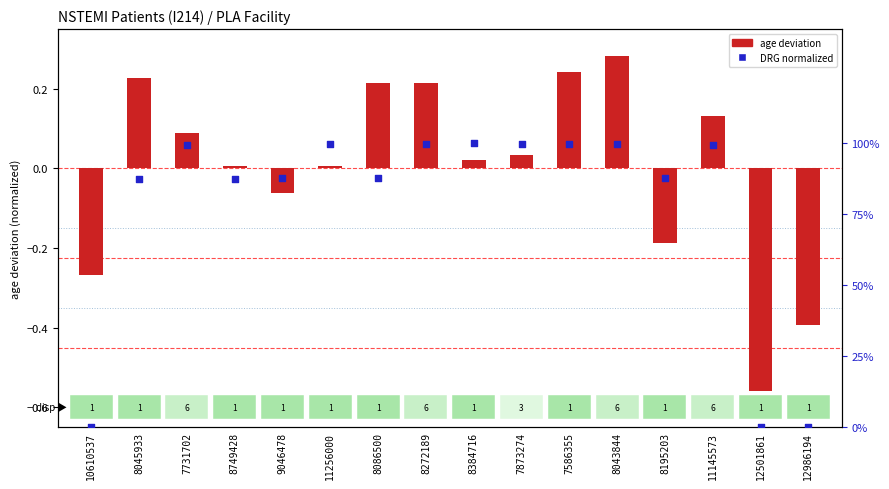

Between 12986194 and 8086500, which is larger?

8086500